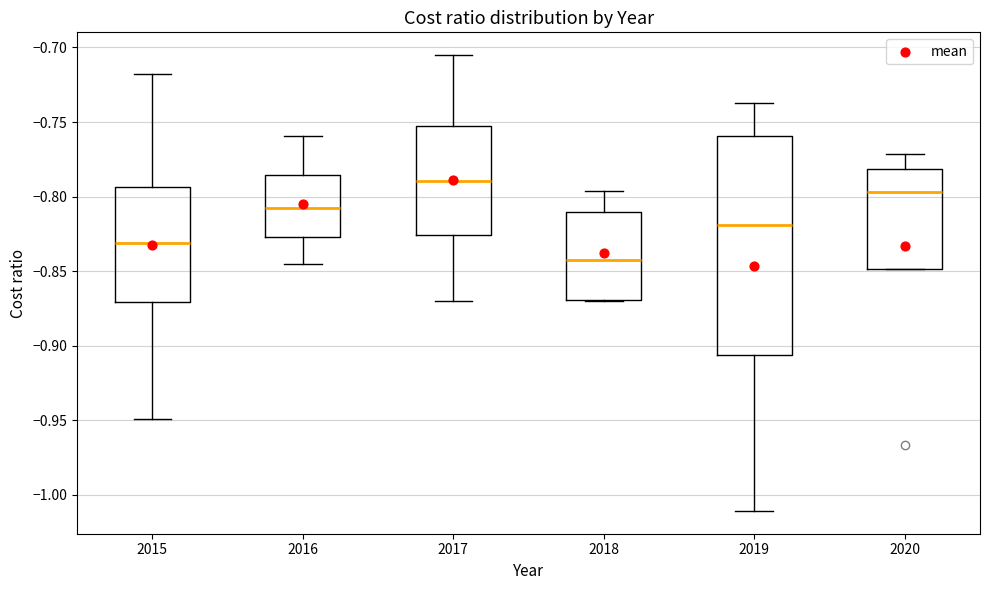

Which box is the tallest, from its lower edge to its upper edge?

2019